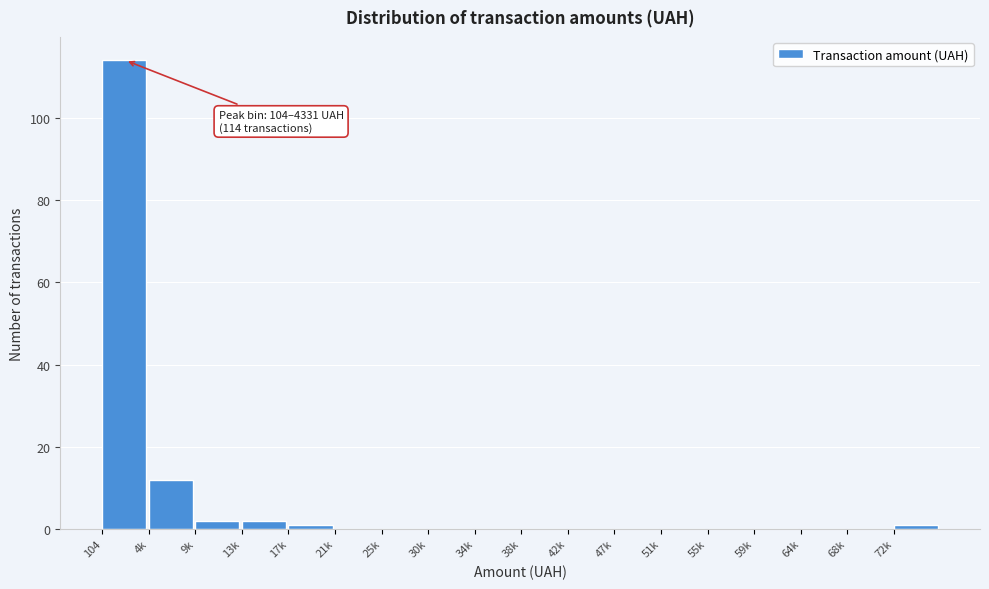

Reading left to right, transcribe all the data shown in this chart.

104=114	4k=12	9k=2	13k=2	17k=1	21k=0	25k=0	30k=0	34k=0	38k=0	42k=0	47k=0	51k=0	55k=0	59k=0	64k=0	68k=0	72k=1